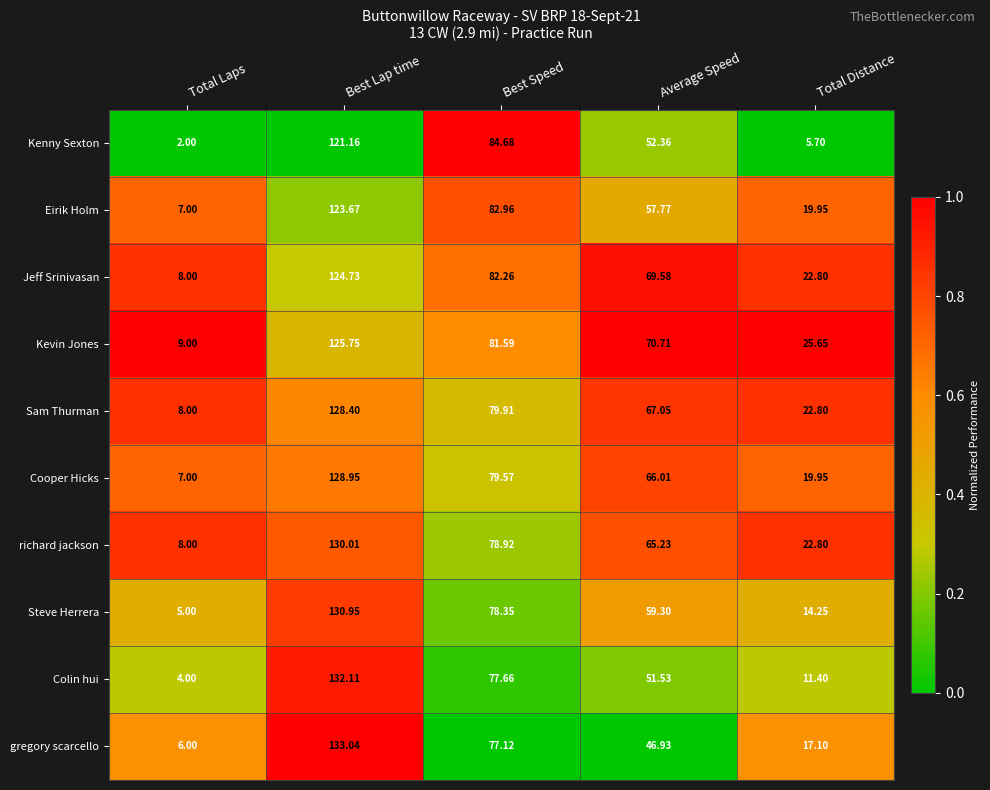

How many categories are shown in the chart?

5